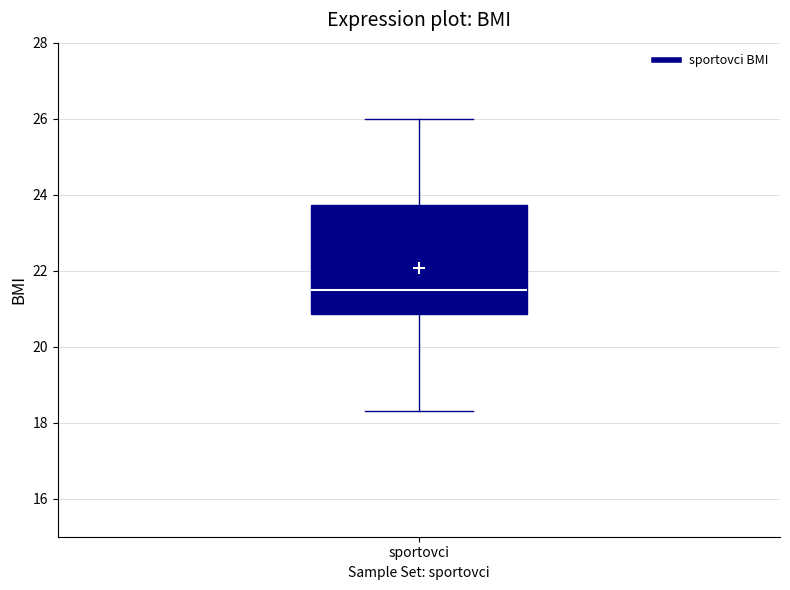

Transcribe this box plot: give where the median line is, the range the box spans, and where the two whiskers end, as read against the y-axis. The values are not printed on the chart, so give them approximately, as read against the axis.

median 21.4, box 20.8 to 23.8, whiskers 18.4 to 26.0